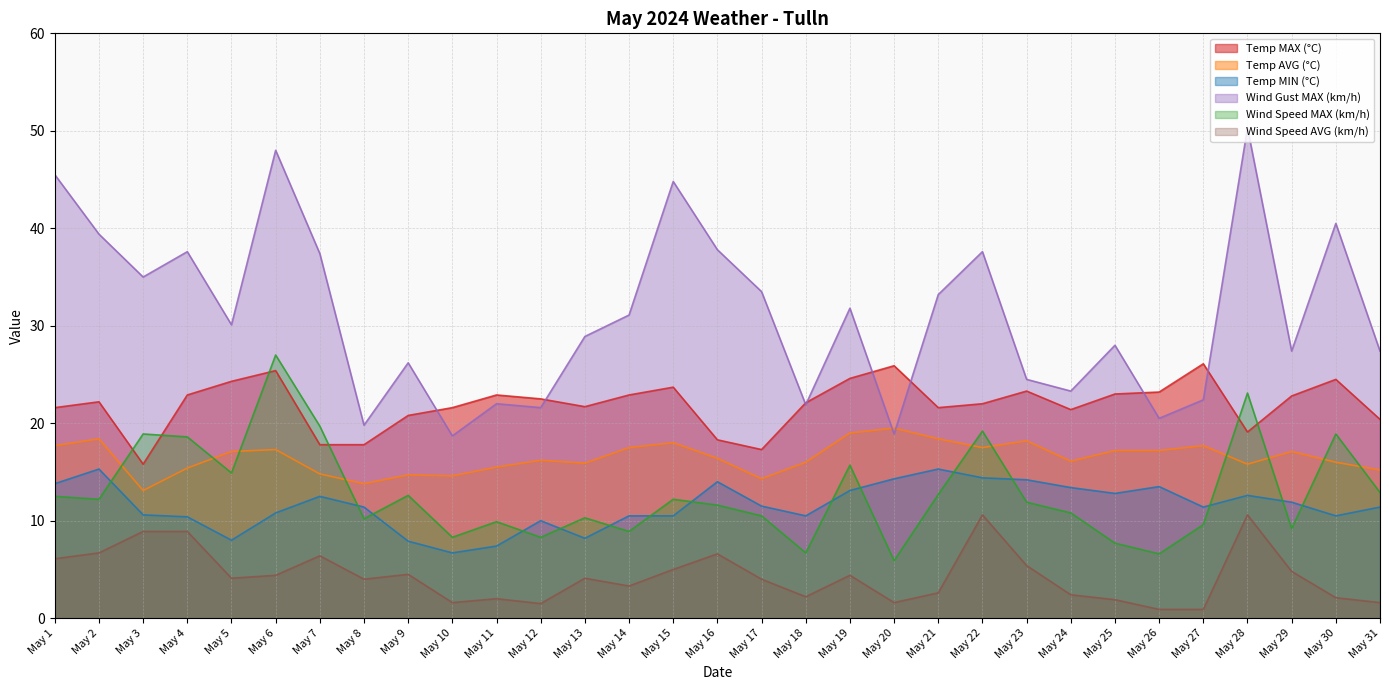

At which category does Wind Gust MAX (km/h) reach its first local peak?

May 4